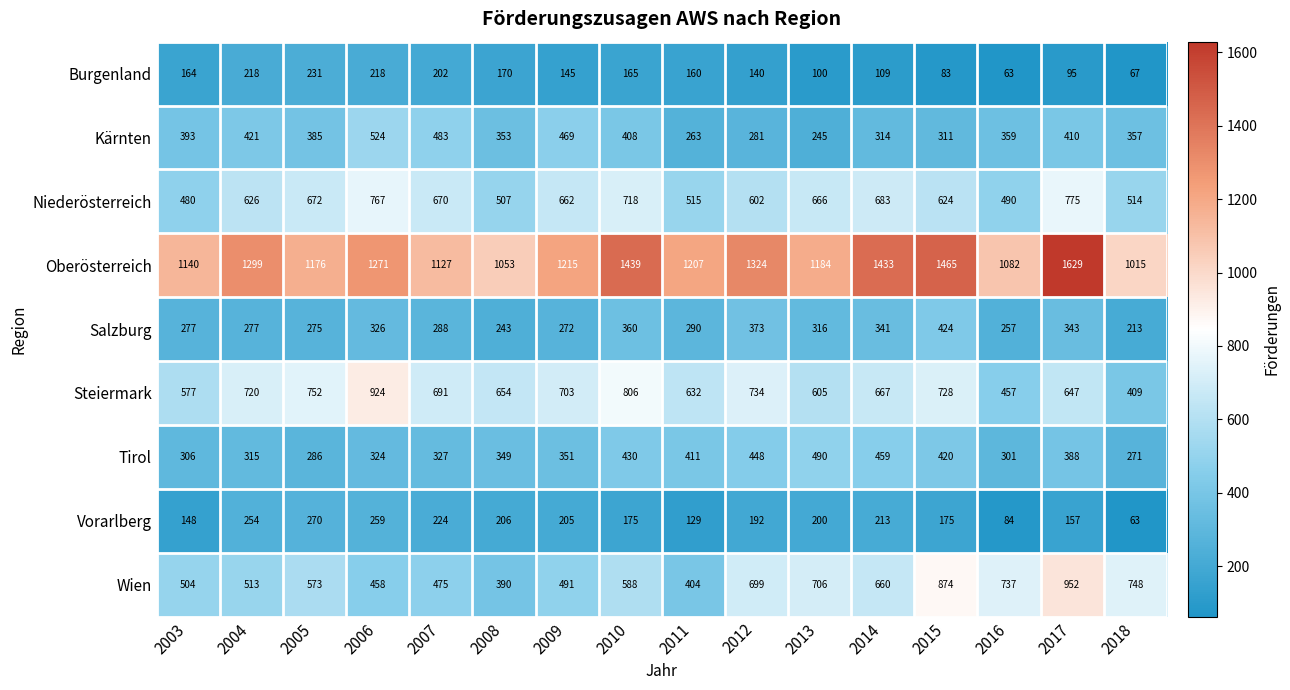

Read the Steiermark value at 2012, to the nearest 10.

730